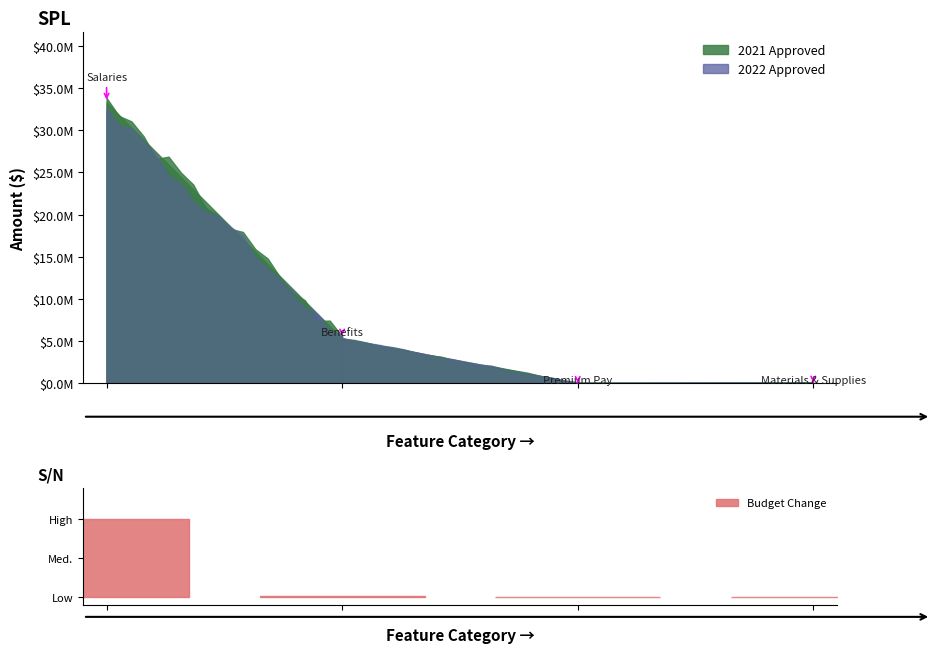

Is it true that 2021 Approved equals 12600 at Premium Pay?

True